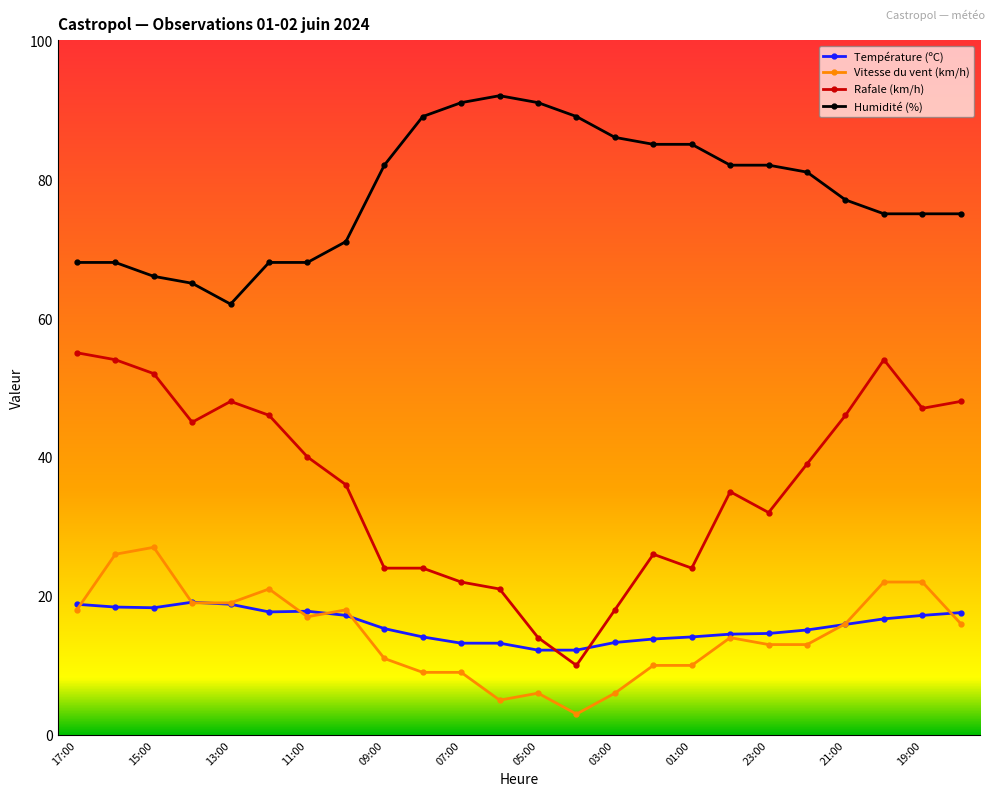

Which series has the largest range (max minus min)?

Rafale (km/h)